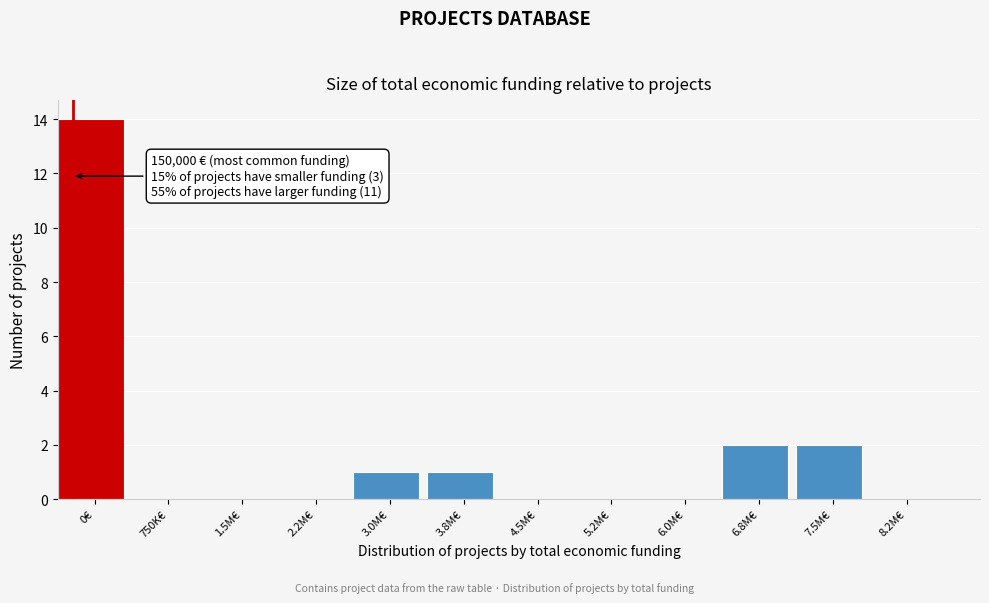

Reading left to right, list all the values displayed in this chart.

0€=14	750K€=0	1.5M€=0	2.2M€=0	3.0M€=1	3.8M€=1	4.5M€=0	5.2M€=0	6.0M€=0	6.8M€=2	7.5M€=2	8.2M€=0